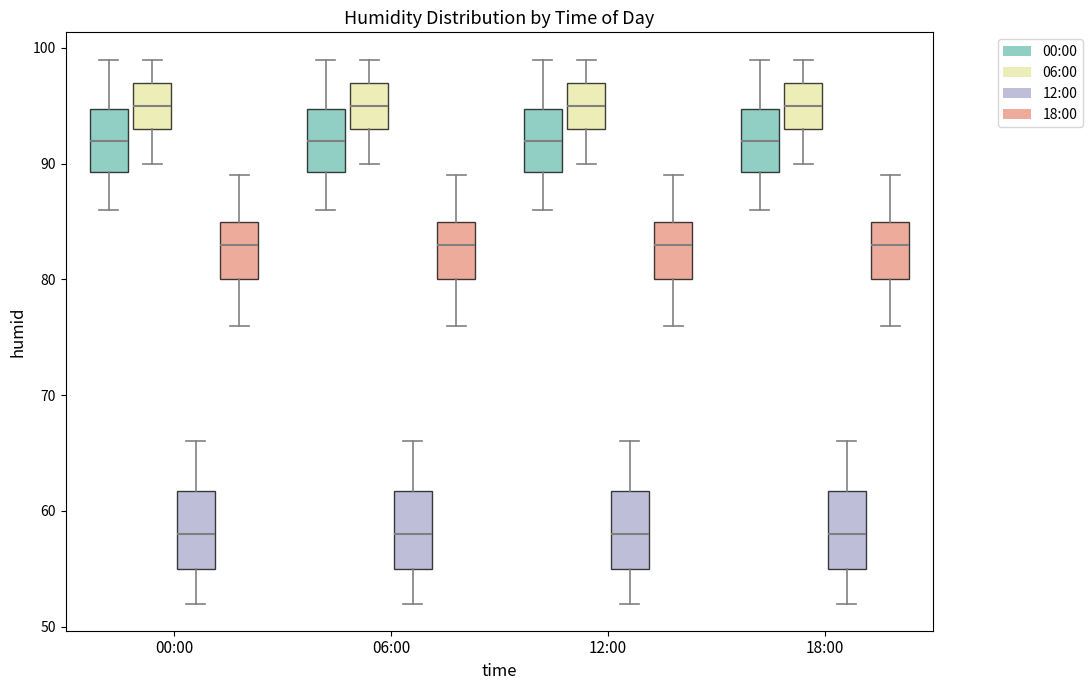

Reading left to right, read every box against the y-axis: the position of its median line, the range the box covers, and the ends of its whiskers. The values are not printed on the chart, so give them approximately, as read against the axis.

00:00 (00:00): median 92, box 89 to 95, whiskers 86 to 99
00:00 (06:00): median 95, box 93 to 97, whiskers 90 to 99
00:00 (12:00): median 58, box 55 to 62, whiskers 52 to 66
00:00 (18:00): median 83, box 80 to 85, whiskers 76 to 89
06:00 (00:00): median 92, box 89 to 95, whiskers 86 to 99
06:00 (06:00): median 95, box 93 to 97, whiskers 90 to 99
06:00 (12:00): median 58, box 55 to 62, whiskers 52 to 66
06:00 (18:00): median 83, box 80 to 85, whiskers 76 to 89
12:00 (00:00): median 92, box 89 to 95, whiskers 86 to 99
12:00 (06:00): median 95, box 93 to 97, whiskers 90 to 99
12:00 (12:00): median 58, box 55 to 62, whiskers 52 to 66
12:00 (18:00): median 83, box 80 to 85, whiskers 76 to 89
18:00 (00:00): median 92, box 89 to 95, whiskers 86 to 99
18:00 (06:00): median 95, box 93 to 97, whiskers 90 to 99
18:00 (12:00): median 58, box 55 to 62, whiskers 52 to 66
18:00 (18:00): median 83, box 80 to 85, whiskers 76 to 89